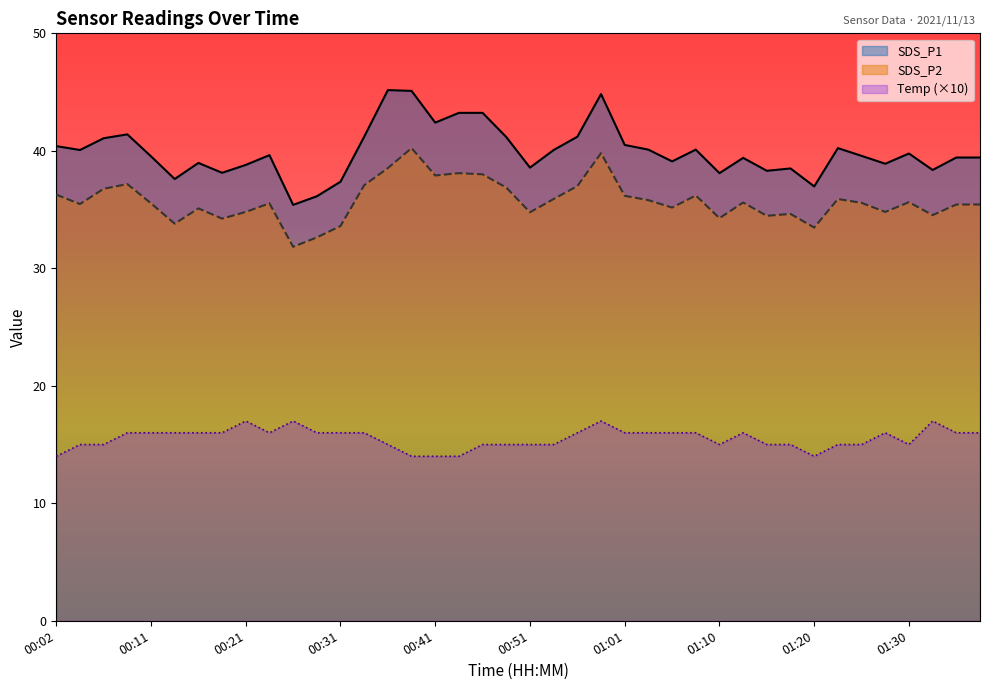

At which label does SDS_P1 first exceed 39?

00:02